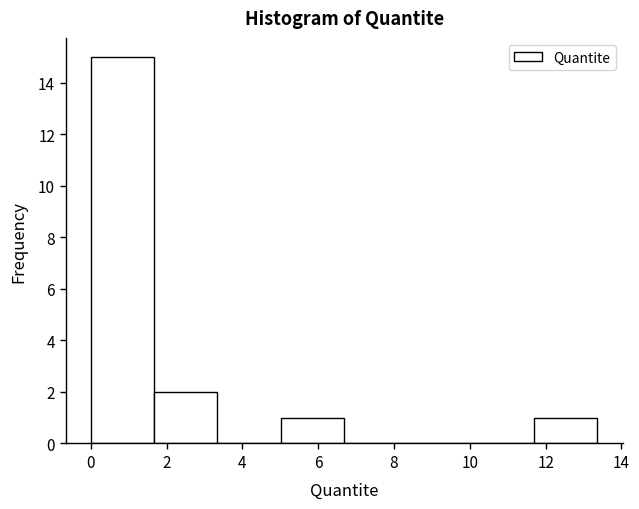

Which range on the x-axis has the tallest bar?

0.0 to 1.6